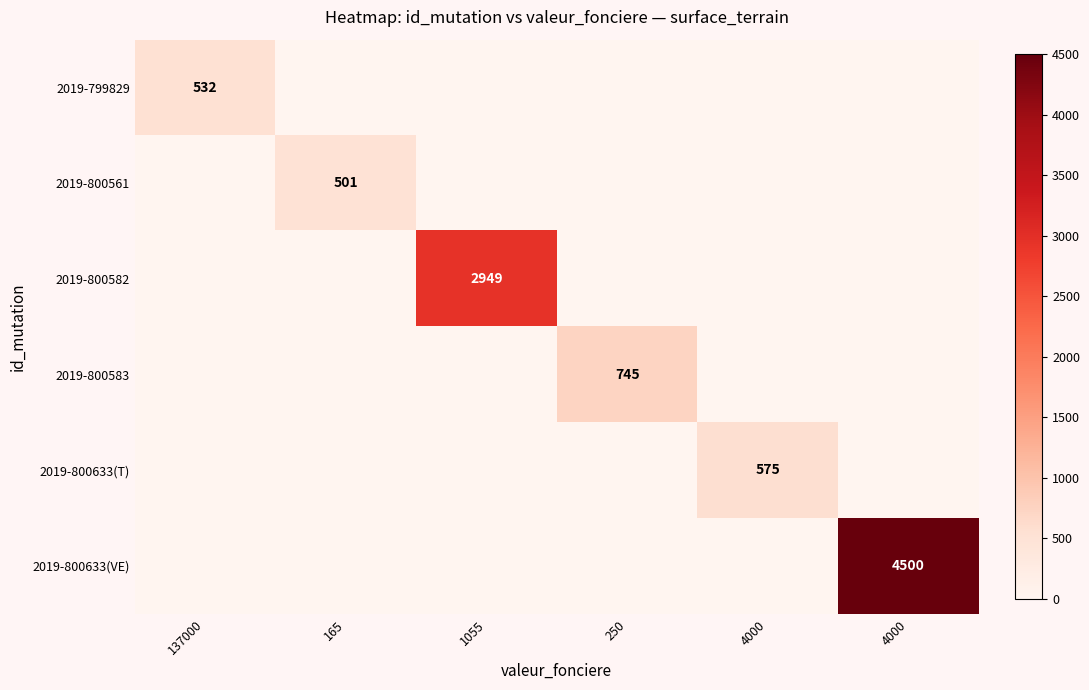

What is the difference between the highest and lowest values at 250?

745